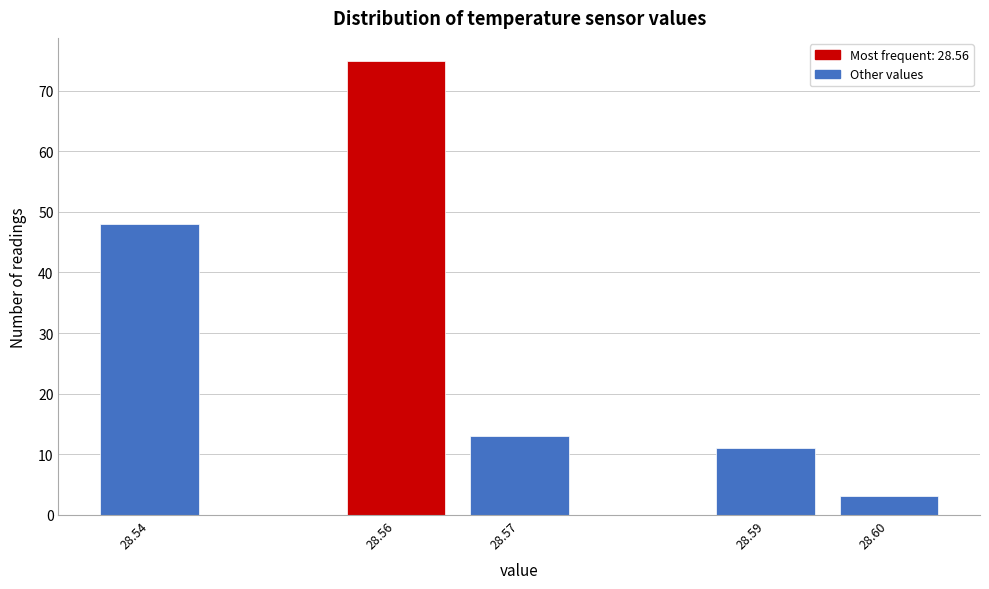

Reading right to left, list all the values displayed in this chart.

3	11	13	75	48